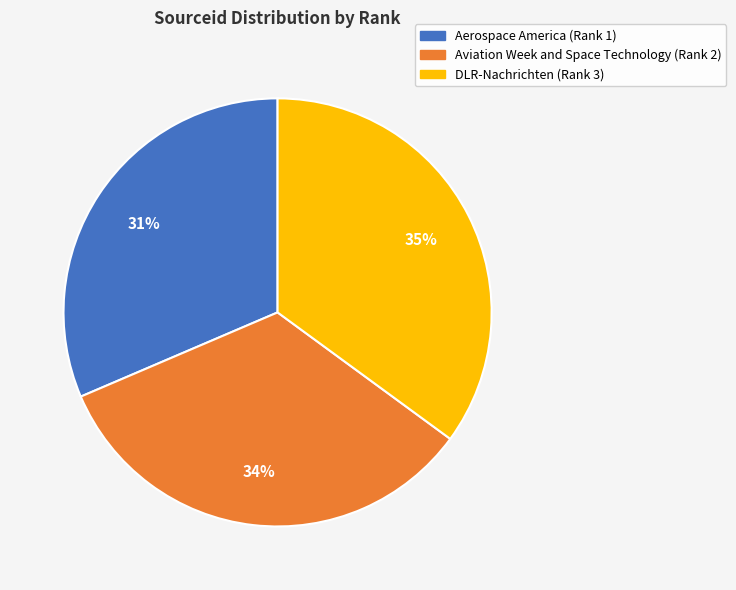

Is there any slice that represents more than half of the pie?

No